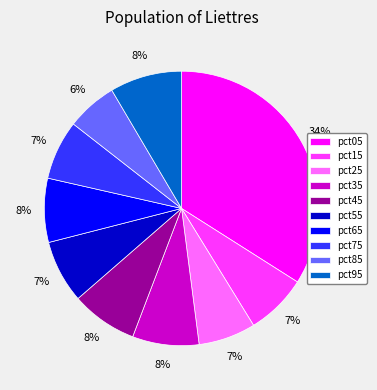

How many segments does this pie chart have?

10